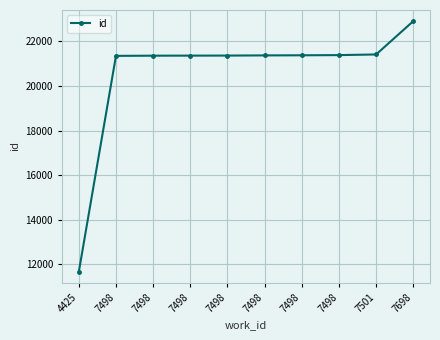

Reading left to right, list all the values displayed in this chart.

4425=11660	7498=21355	7498=21363	7498=21366	7498=21368	7498=21376	7498=21381	7498=21389	7501=21418	7698=22914